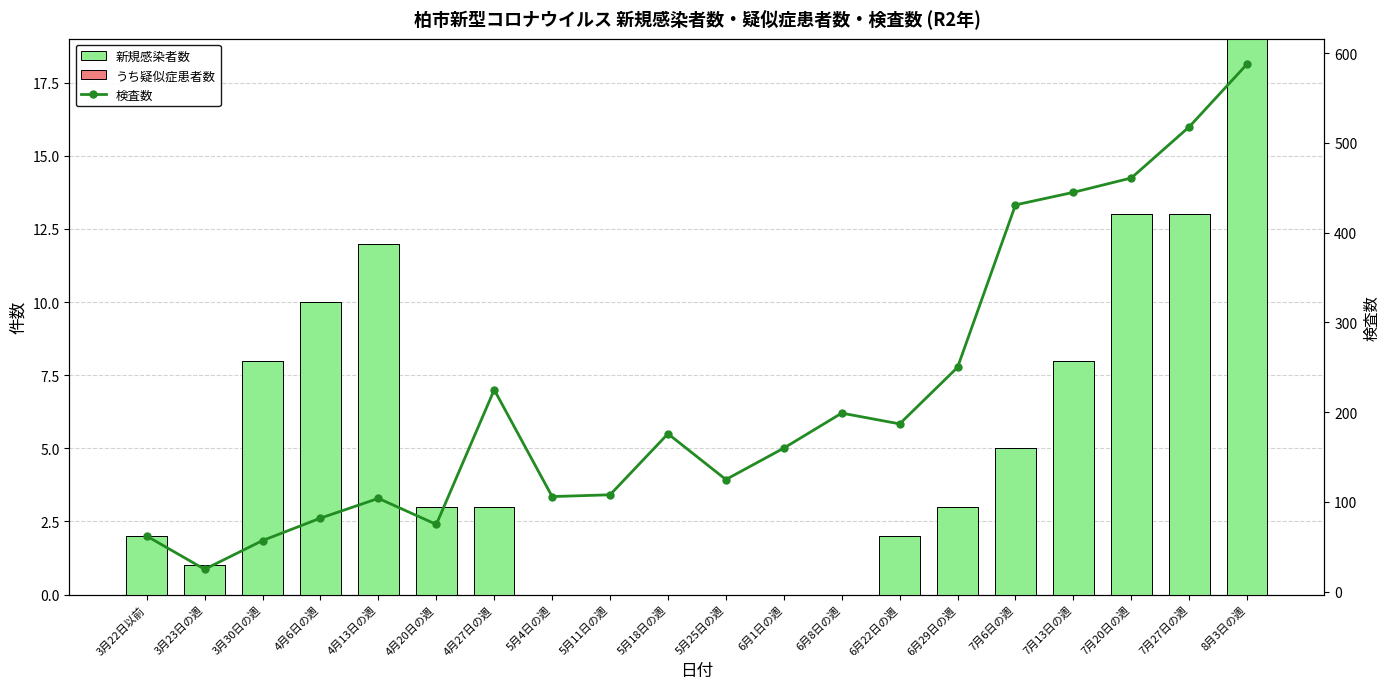

Which category has the highest value in the 検査数 series?

8月3日の週